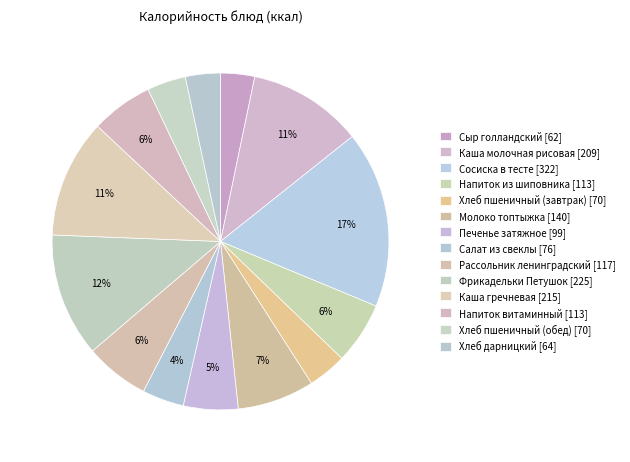

To the nearest percent, what is the combined percentage of Салат из свеклы and Напиток из шиповника?

10%